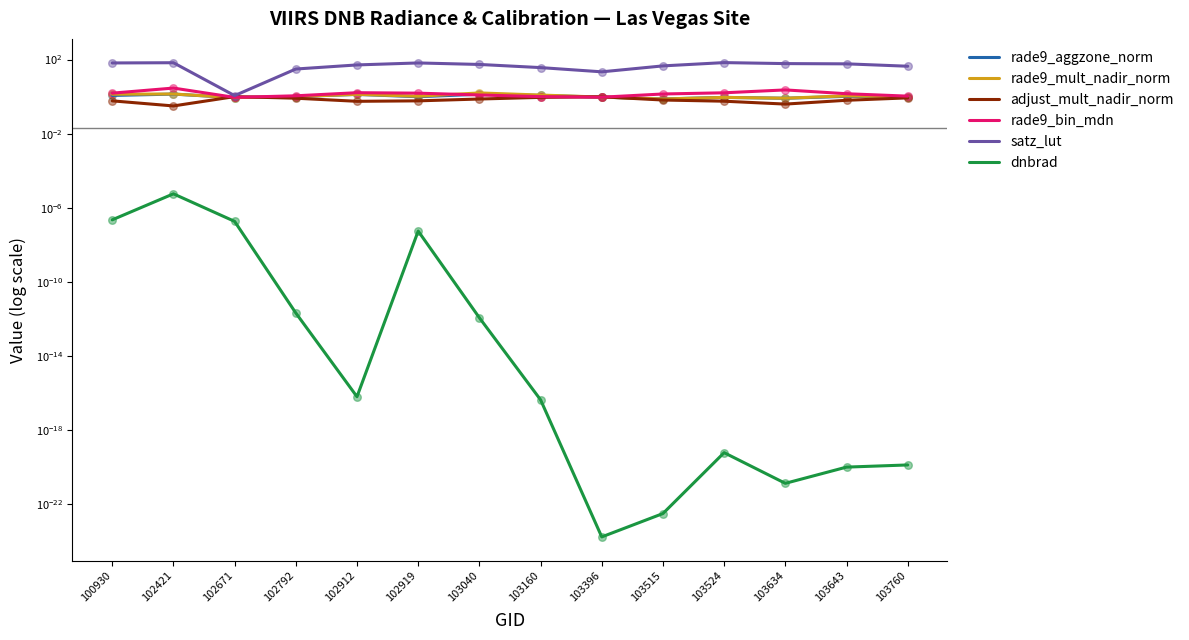

At which category is the sum across all series the highest?

102421